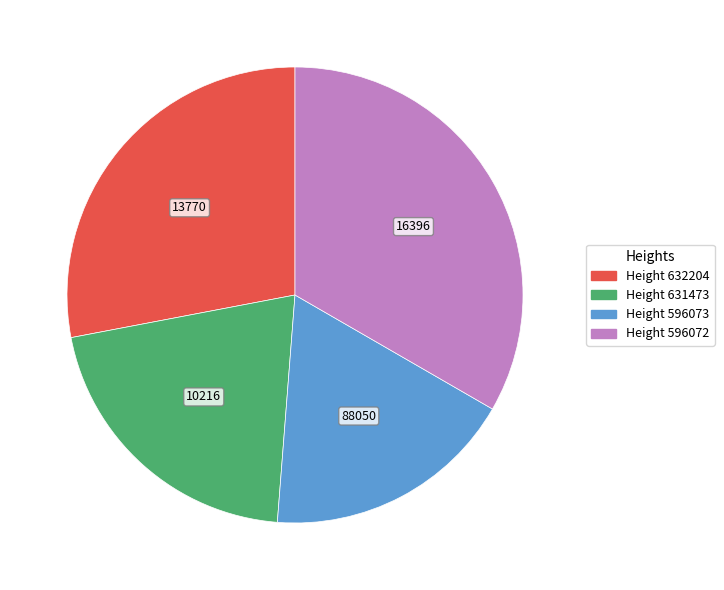

Does any single category account for the majority?

No